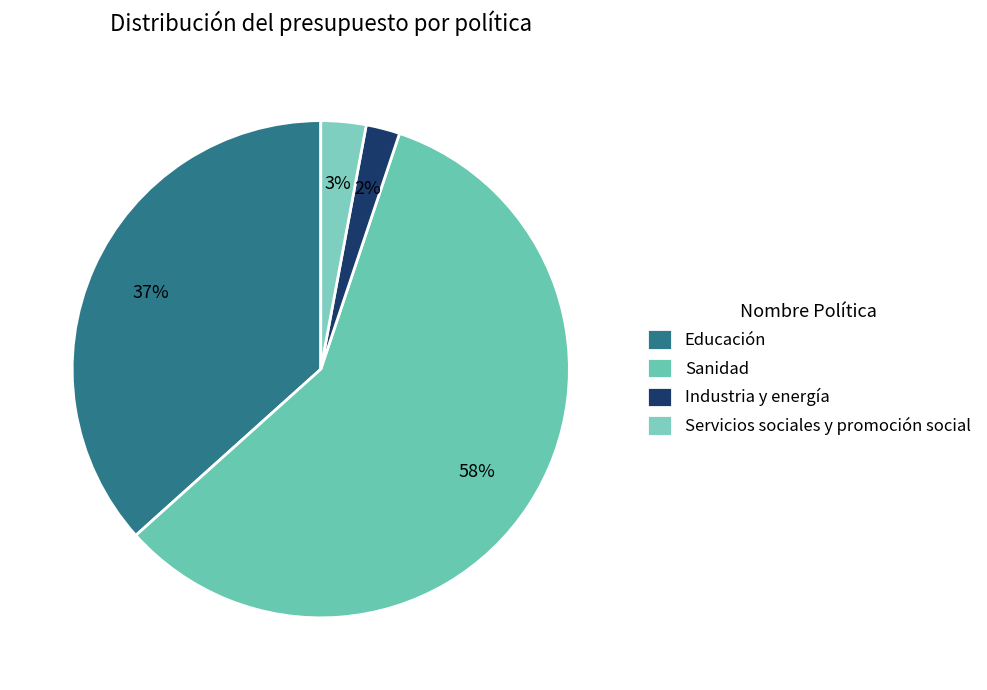

To the nearest percent, what is the combined percentage of Industria y energía and Educación?

39%